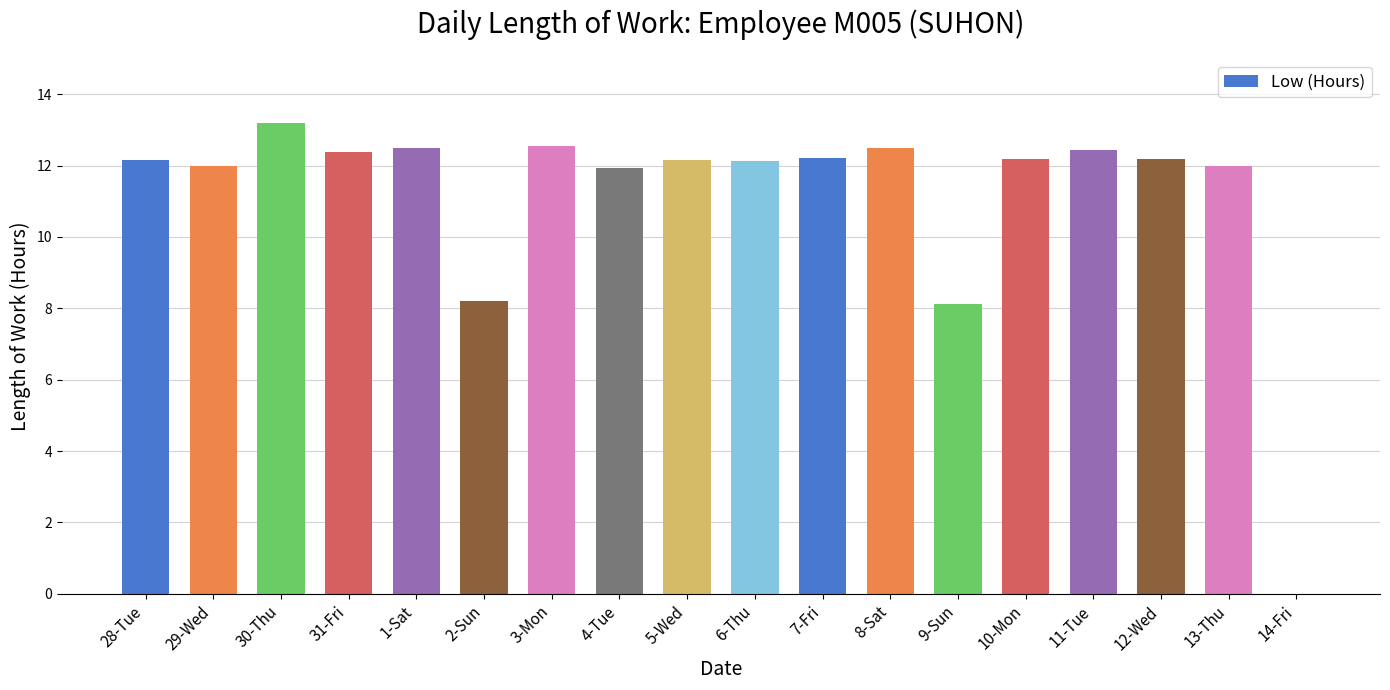

Is it true that the value at 5-Wed is 12.2?

True